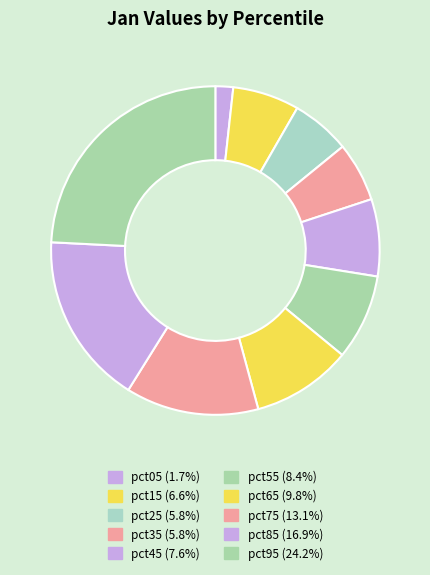

How many segments does this pie chart have?

10